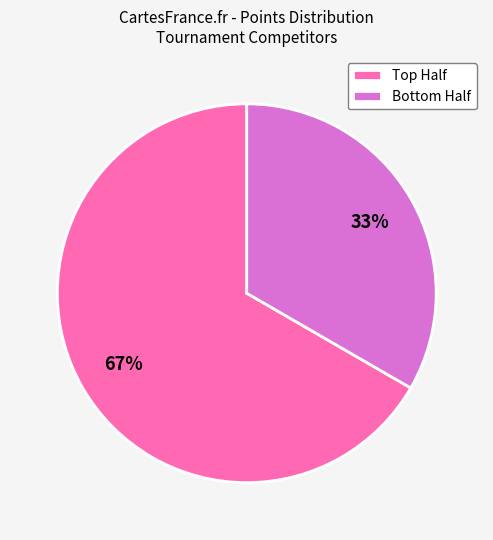

Does any single category account for the majority?

Yes